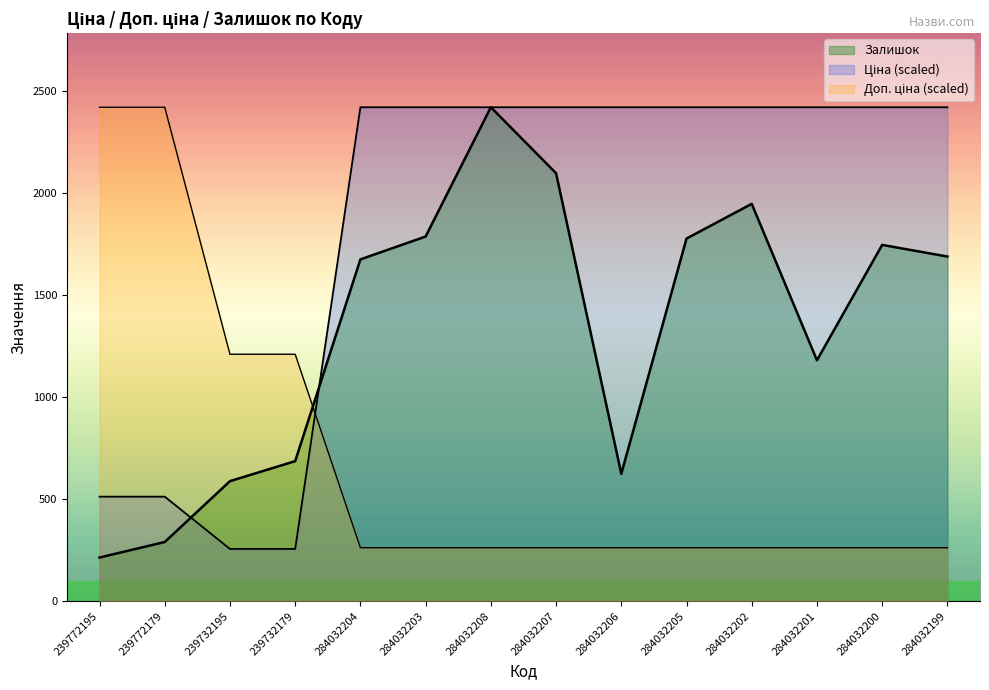

What is the value of the Доп. ціна point at the 3rd from the left?

1209.5